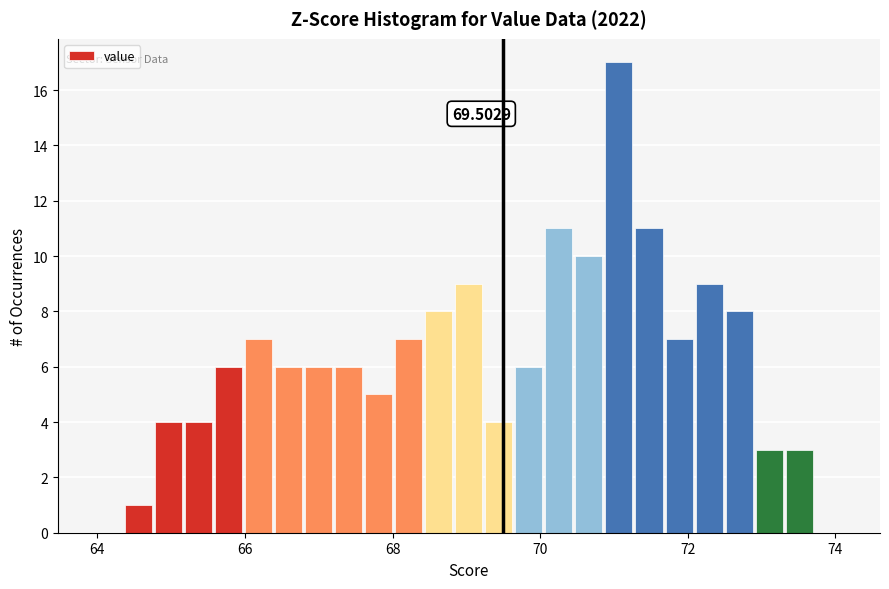

Around what value on the x-axis is the tallest bar? Give the approximate position of its centre, as read against the axis.

71.0